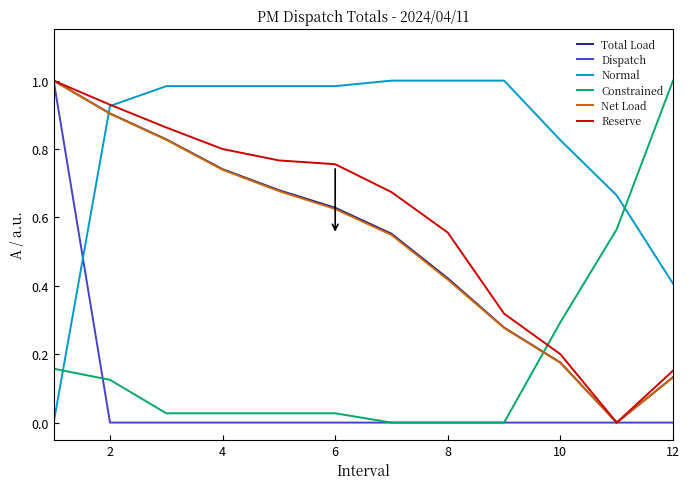

How many distinct data groups are displayed?

6